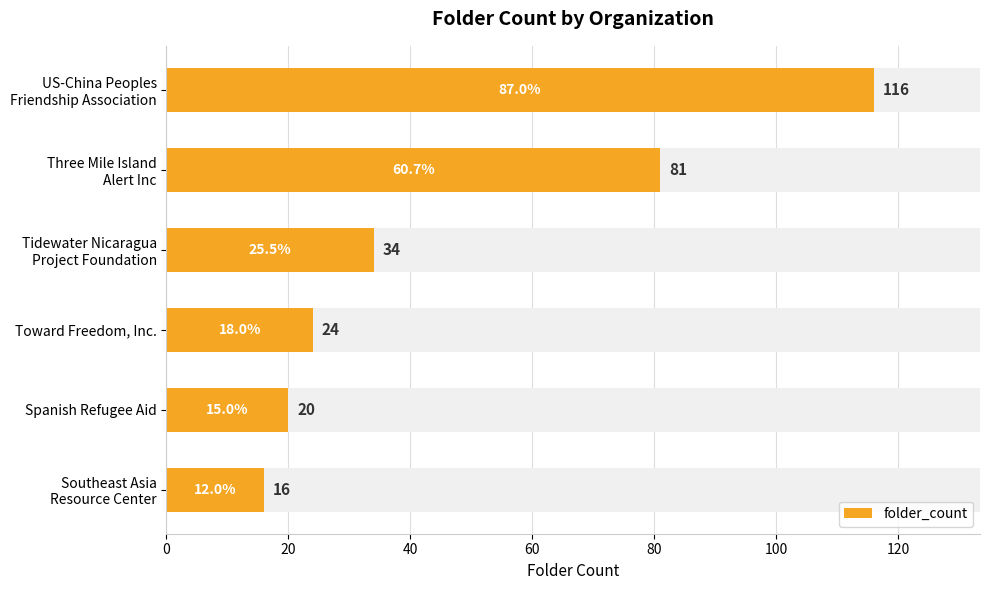

What is the value of the 5th bar from the left?

20